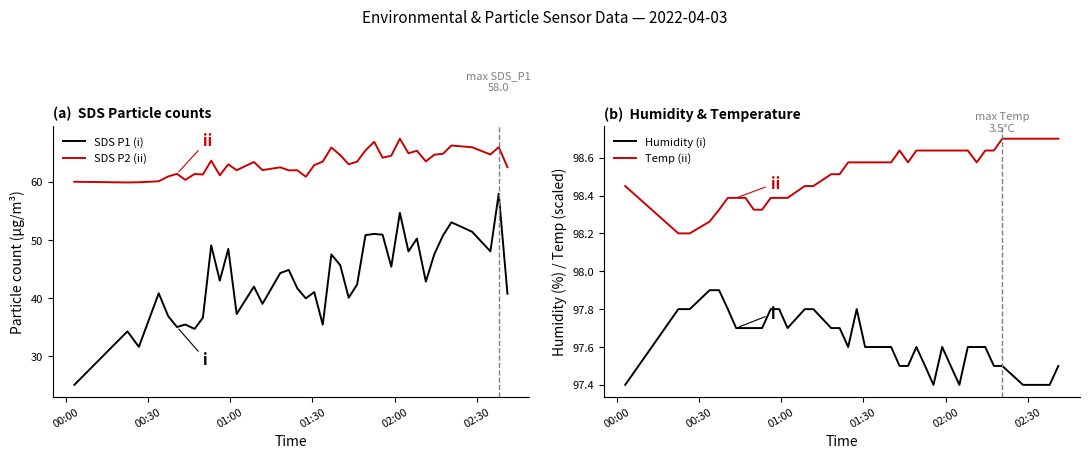

Which series has the largest total across all categories?

Temp (ii)